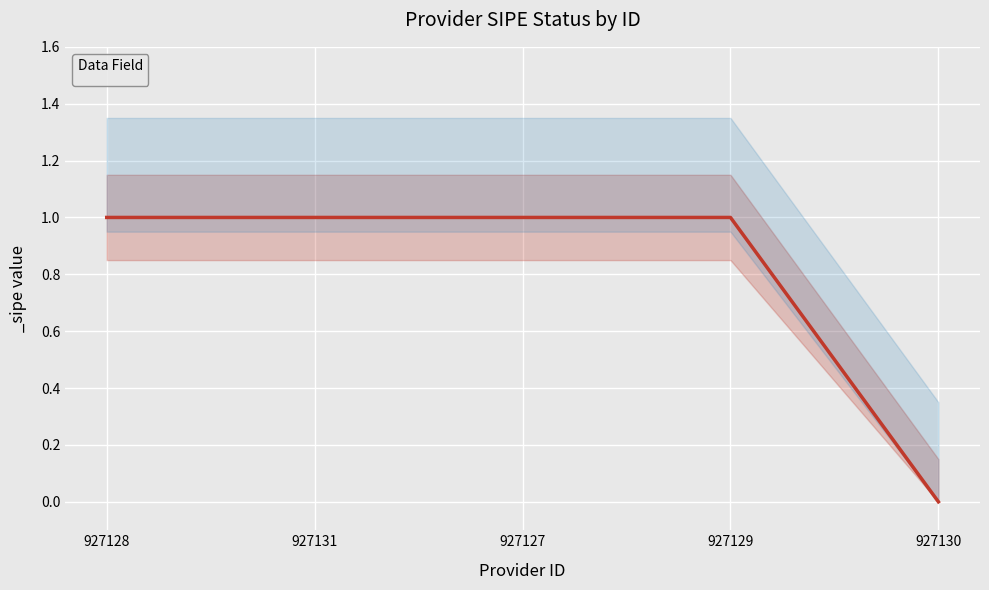

List the labels in order of value, largest first.

927128, 927131, 927127, 927129, 927130